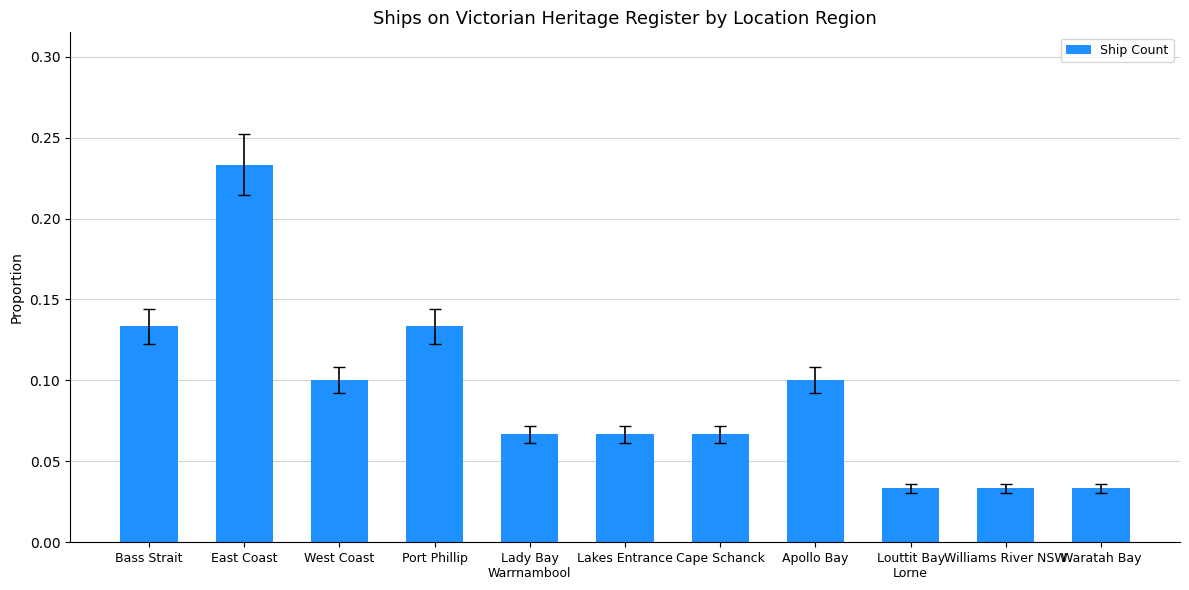

Which label corresponds to the largest value in the chart?

East Coast